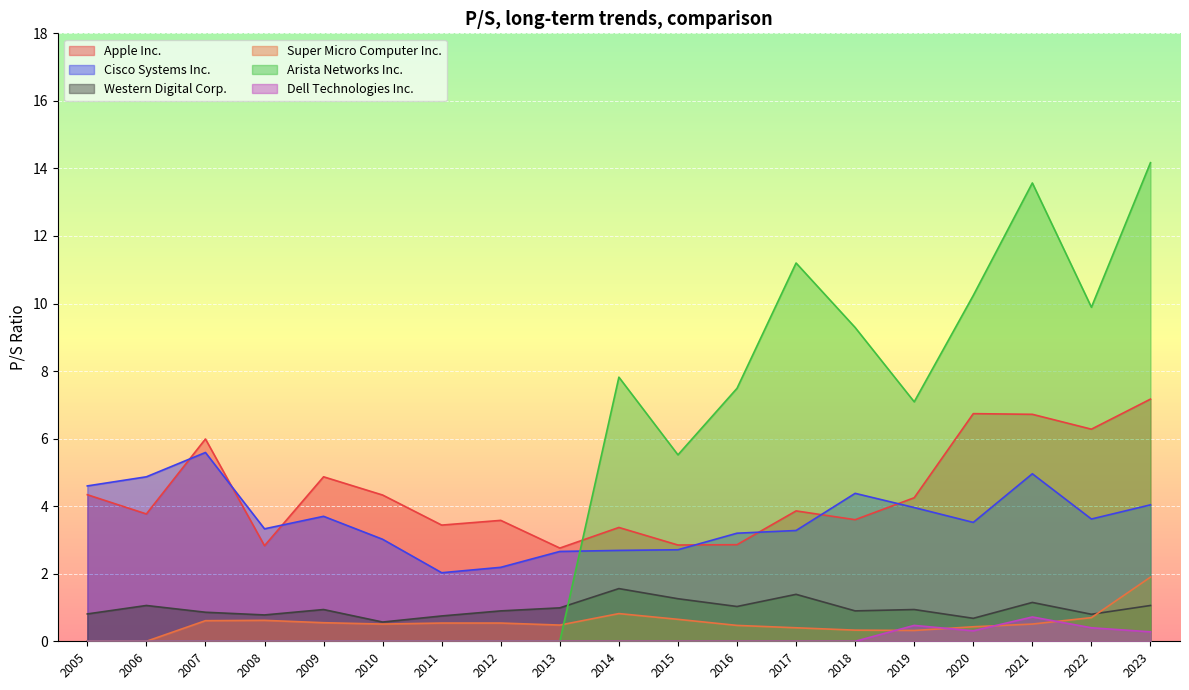

How many distinct data groups are displayed?

6